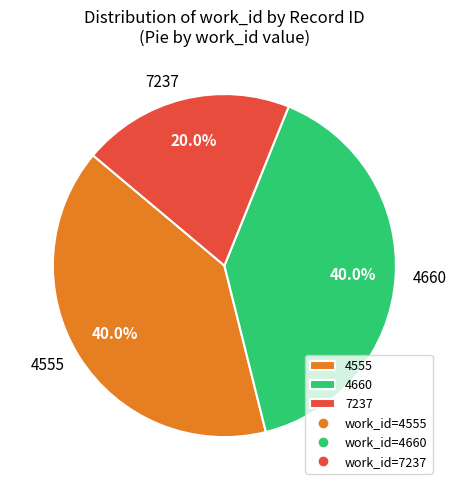

Which slice is the smallest?

7237